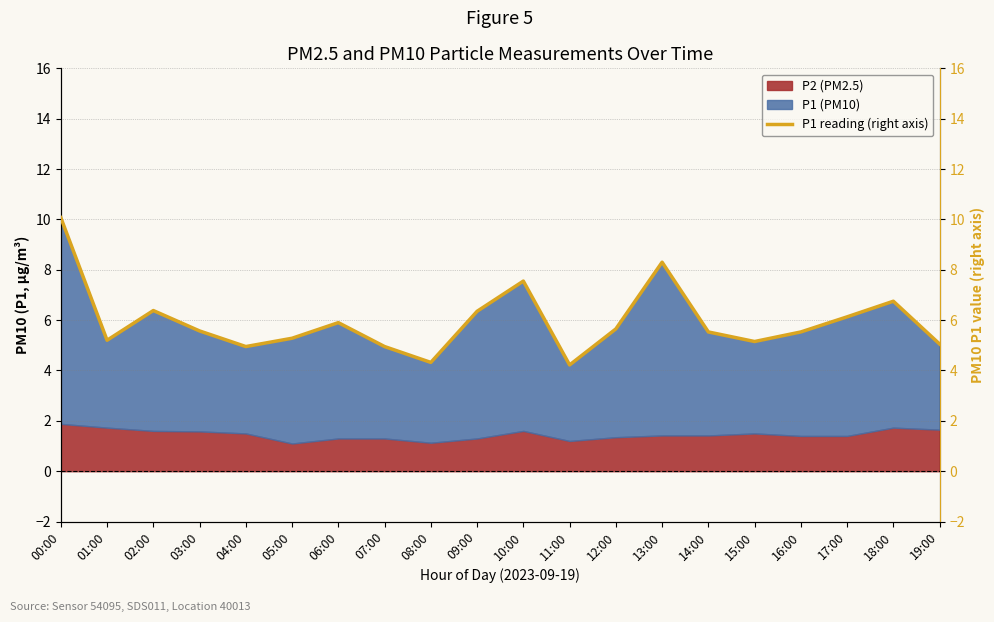

Which label corresponds to the largest value in the chart?

00:00